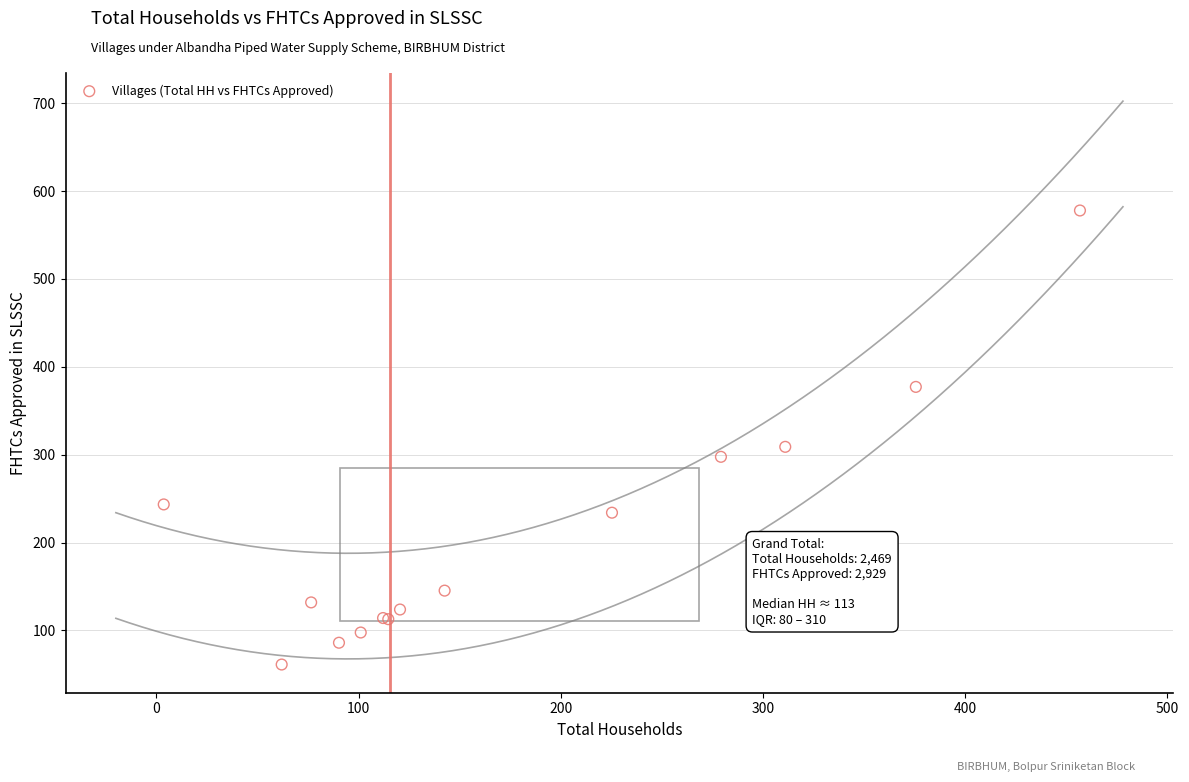

What Y value in the scatter plot is closest to 319?

308.9